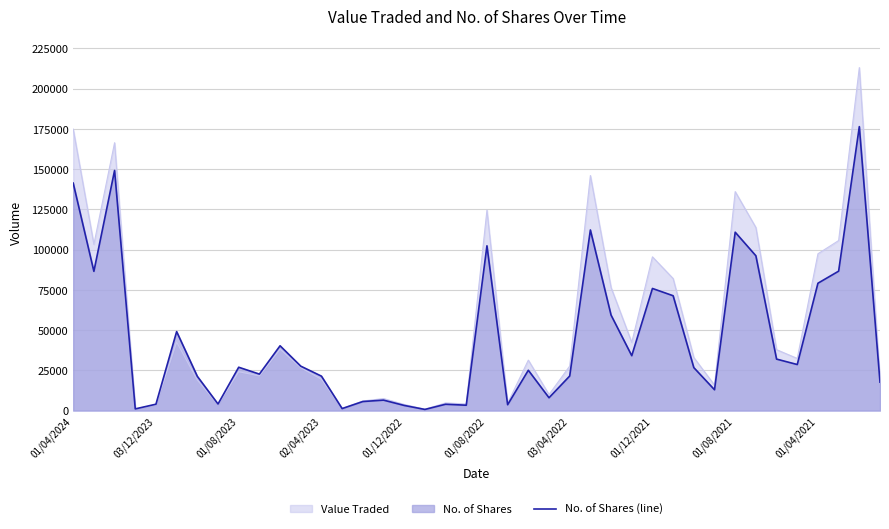

True or false: there are more than 1 points higher than both neighbors.

True